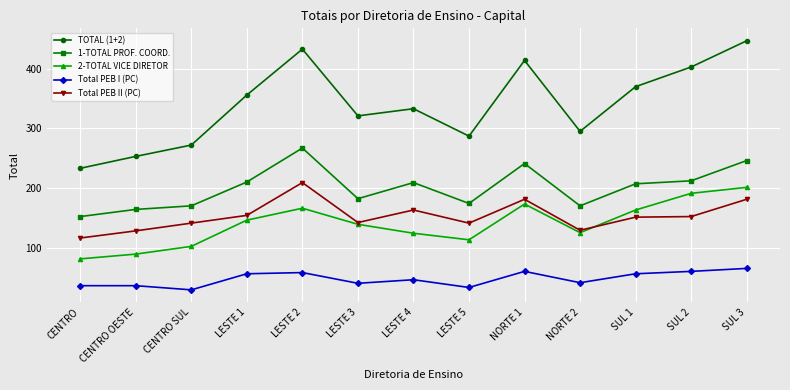

What is the label of the 10th point from the right?

LESTE 1